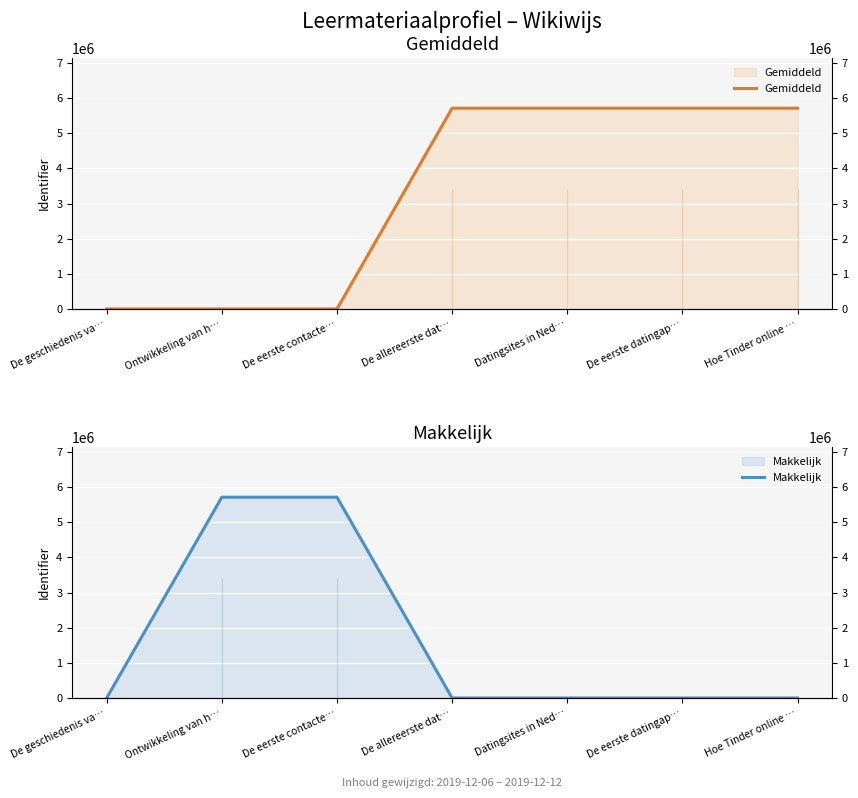

Which label corresponds to the smallest value in the chart?

De geschiedenis va…